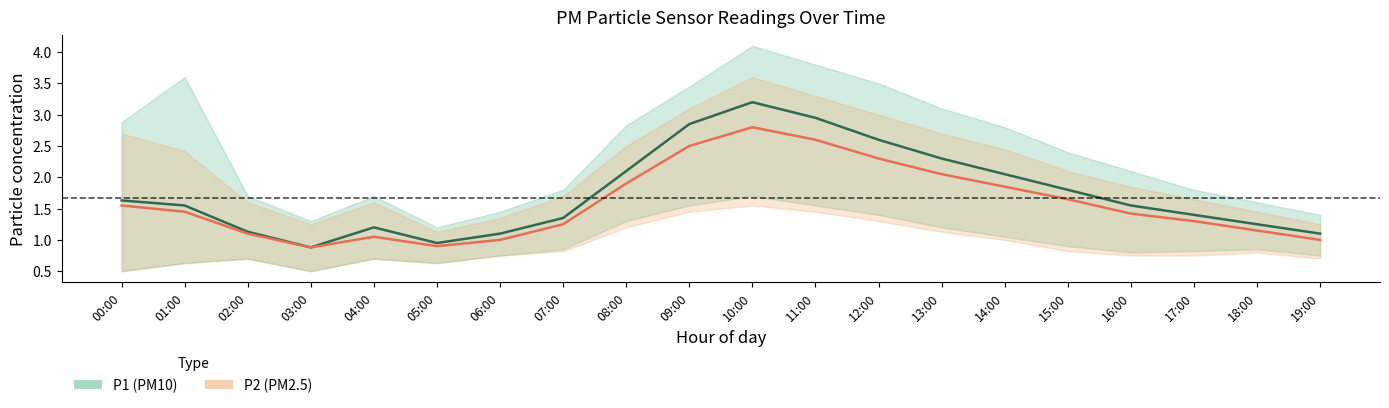

How many lines are shown in the chart?

2